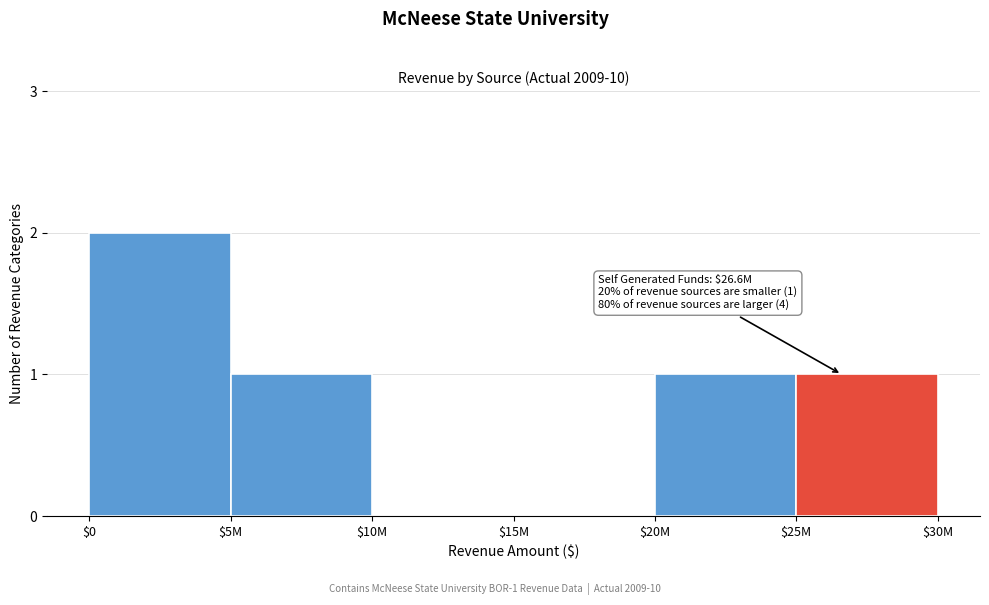

Which label corresponds to the largest value in the chart?

$0